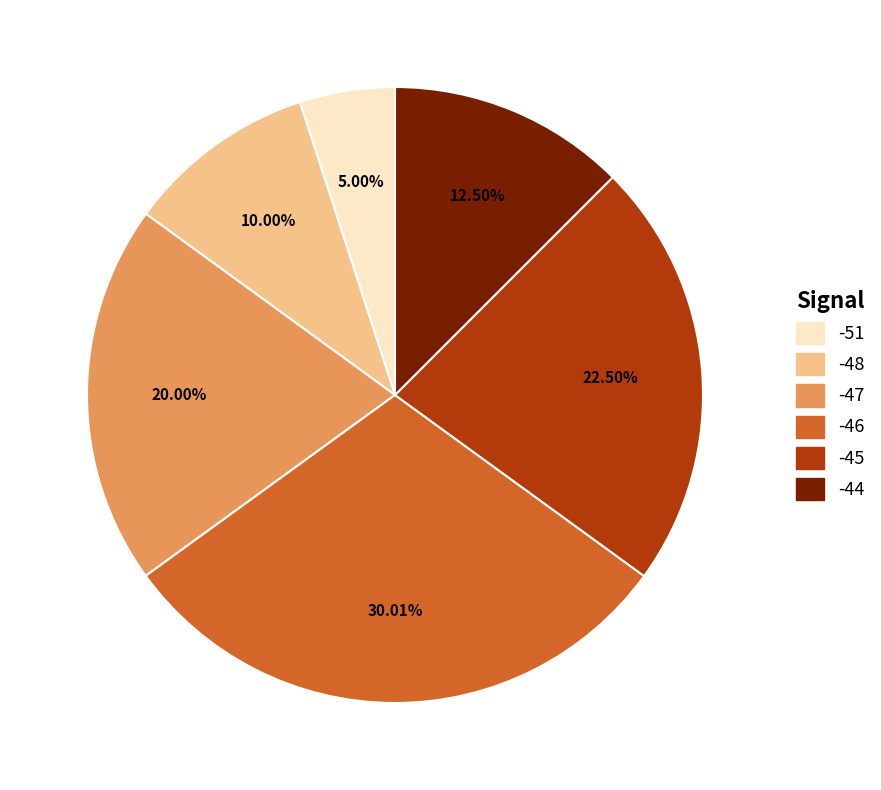

Between -45 and -44, which is larger?

-45